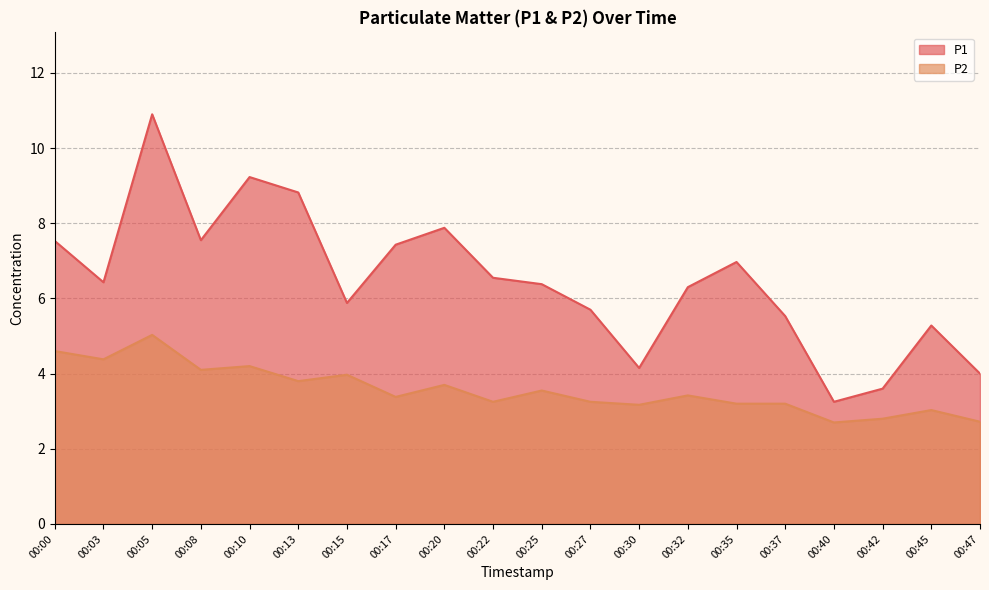

Reading left to right, list all the values displayed in this chart.

P1: 00:00=7.5	00:03=6.4	00:05=10.9	00:08=7.5	00:10=9.2	00:13=8.8	00:15=5.9	00:17=7.4	00:20=7.9	00:22=6.5	00:25=6.4	00:27=5.7	00:30=4.2	00:32=6.3	00:35=7.0	00:37=5.5	00:40=3.2	00:42=3.6	00:45=5.3	00:47=4.0
P2: 00:00=4.6	00:03=4.4	00:05=5.0	00:08=4.1	00:10=4.2	00:13=3.8	00:15=4.0	00:17=3.4	00:20=3.7	00:22=3.2	00:25=3.5	00:27=3.2	00:30=3.2	00:32=3.4	00:35=3.2	00:37=3.2	00:40=2.7	00:42=2.8	00:45=3.0	00:47=2.7